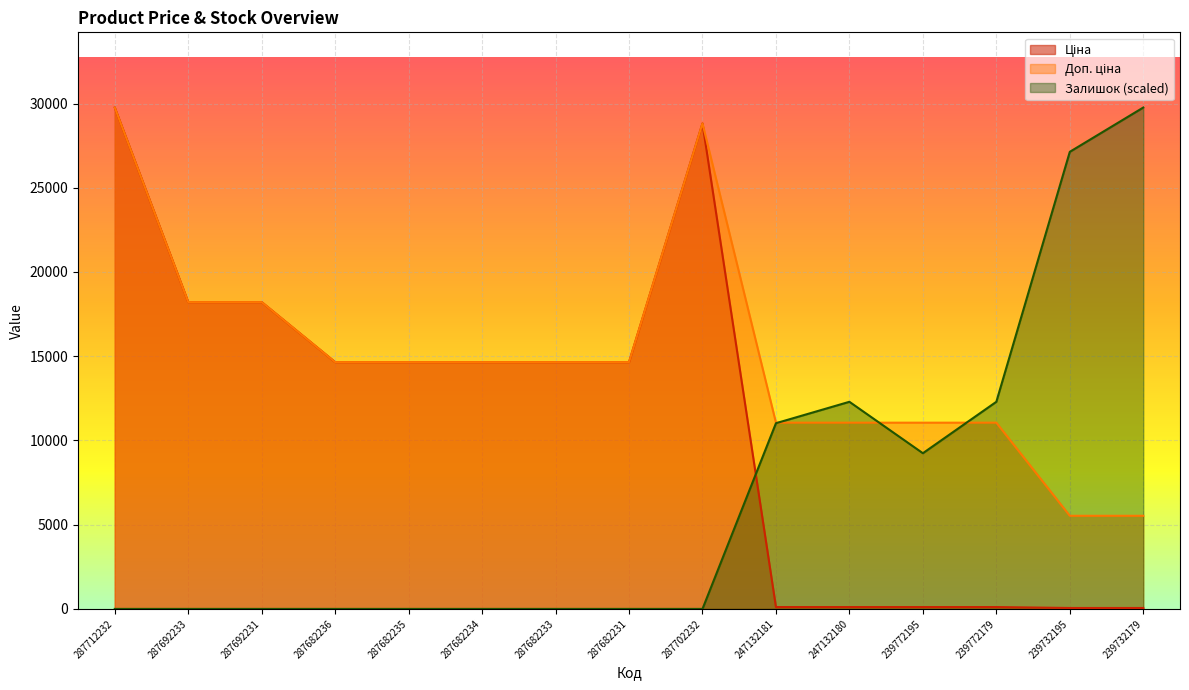

What is the difference between the highest and lowest values at 287712232?

29761.5